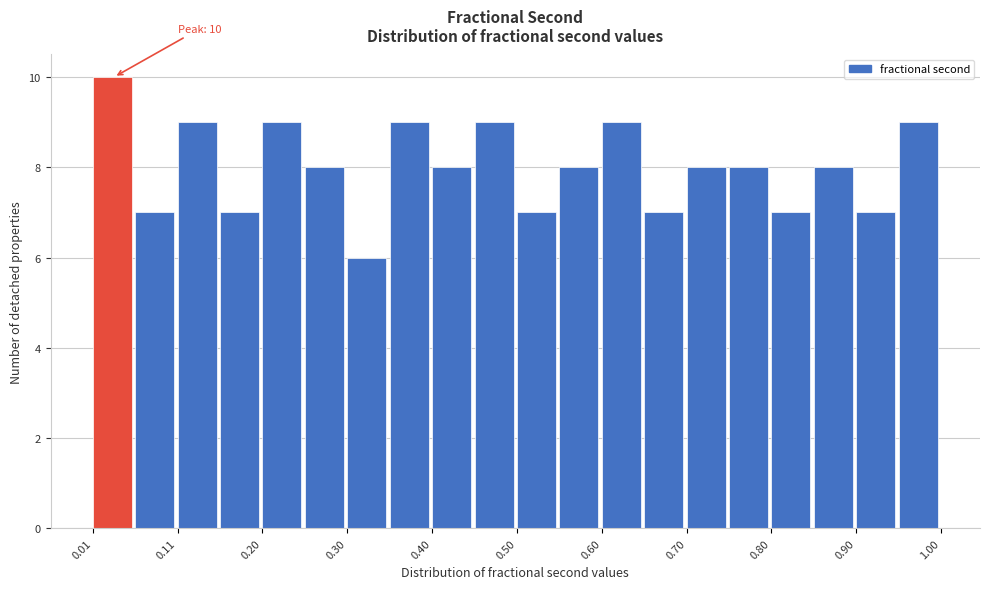

Which range on the x-axis has the tallest bar?

0.01 to 0.06